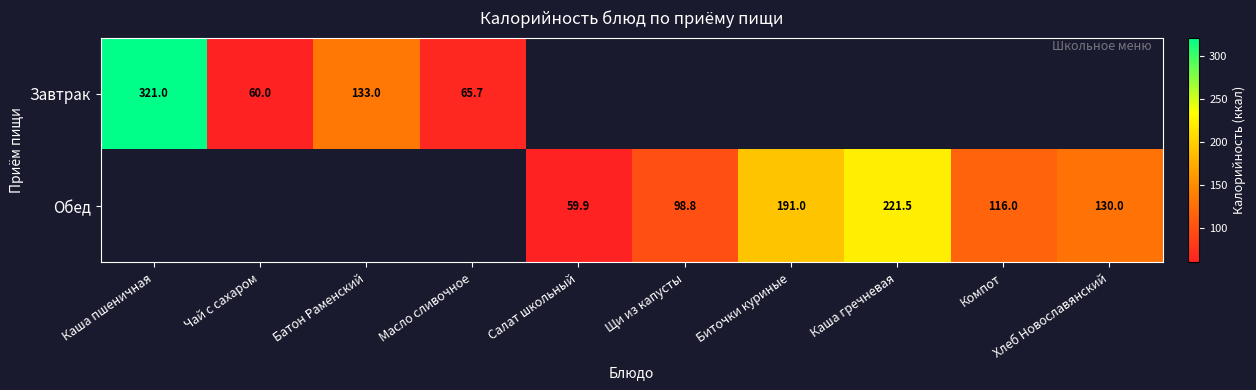

What is the maximum value shown in the chart?

321.0